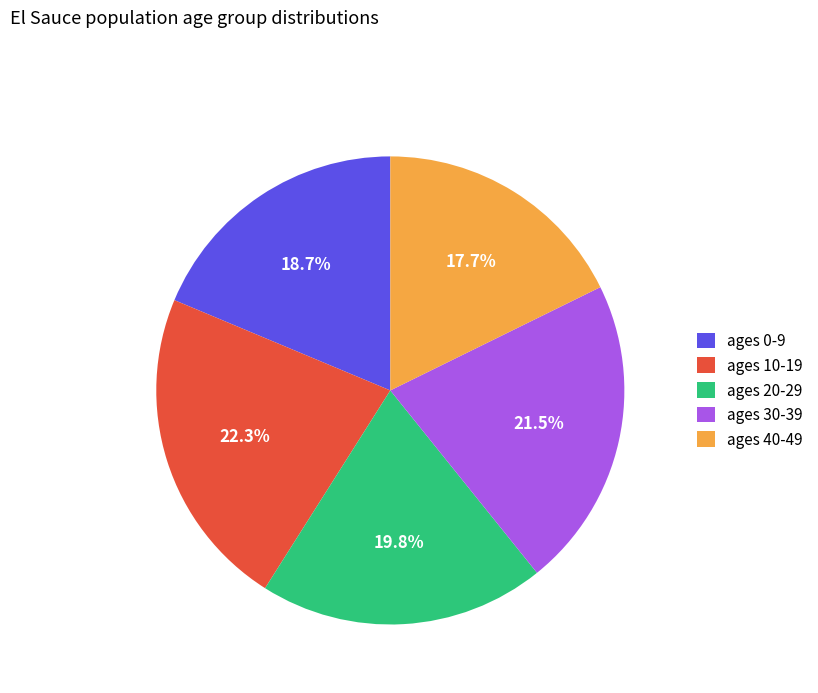

What is the largest slice in the pie chart?

ages 10-19